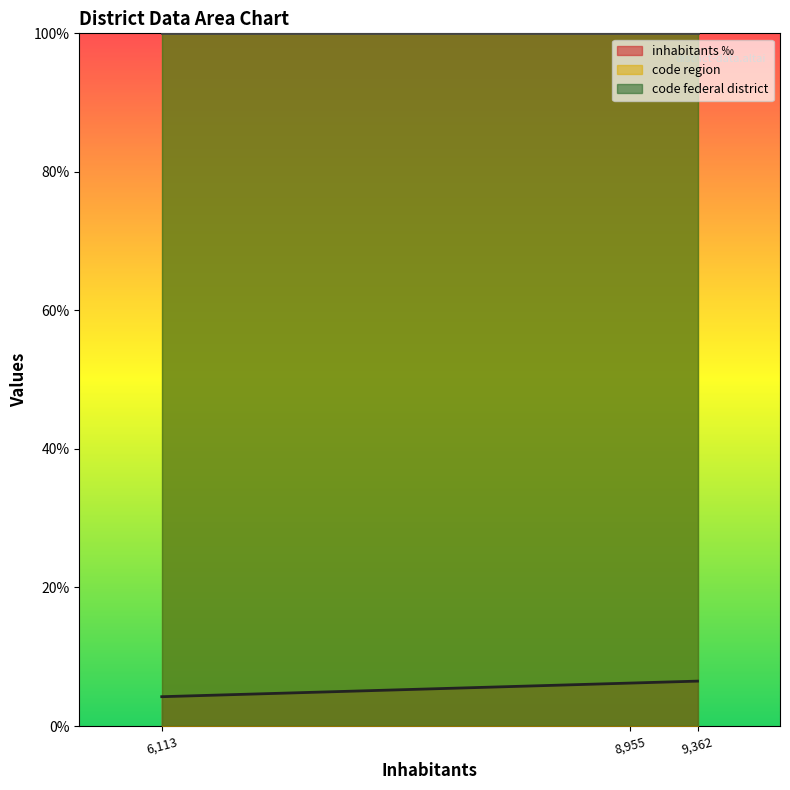

How many lines are shown in the chart?

3